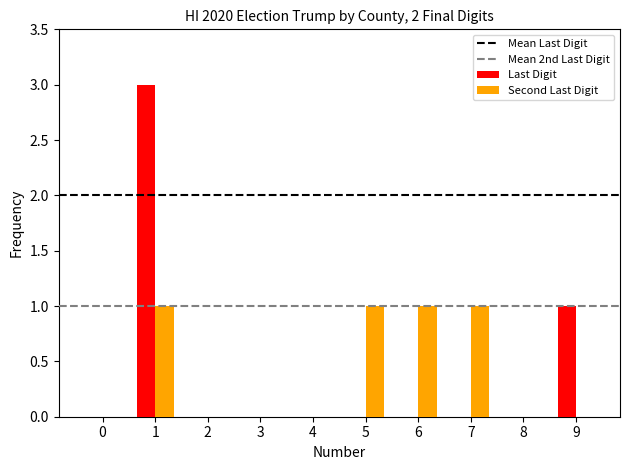

Is the value of Last Digit at 0 greater than the value of Second Last Digit at 6?

No